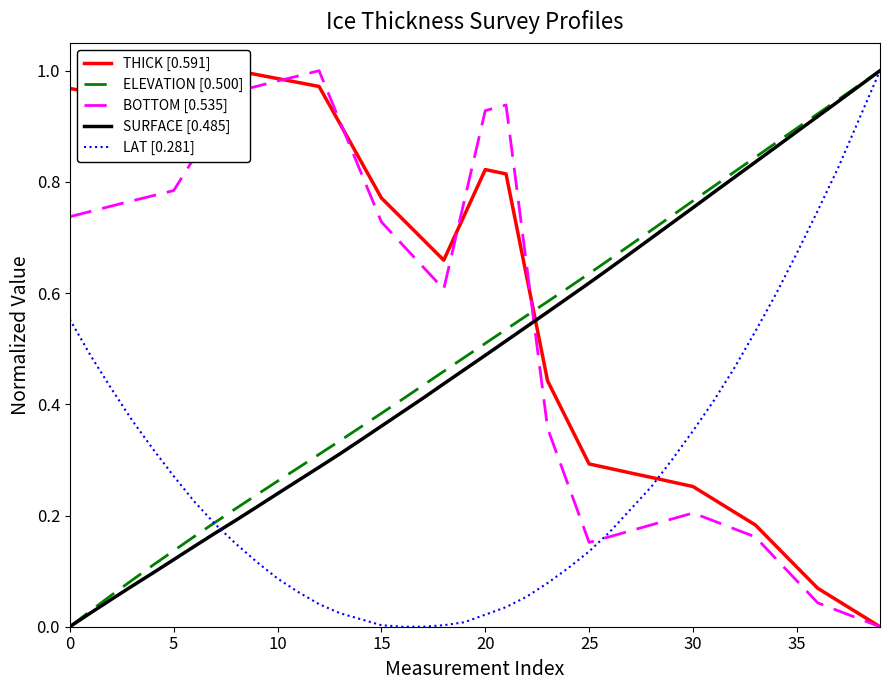

What is the value of the LAT [0.281] point at the 6th from the left?

0.3